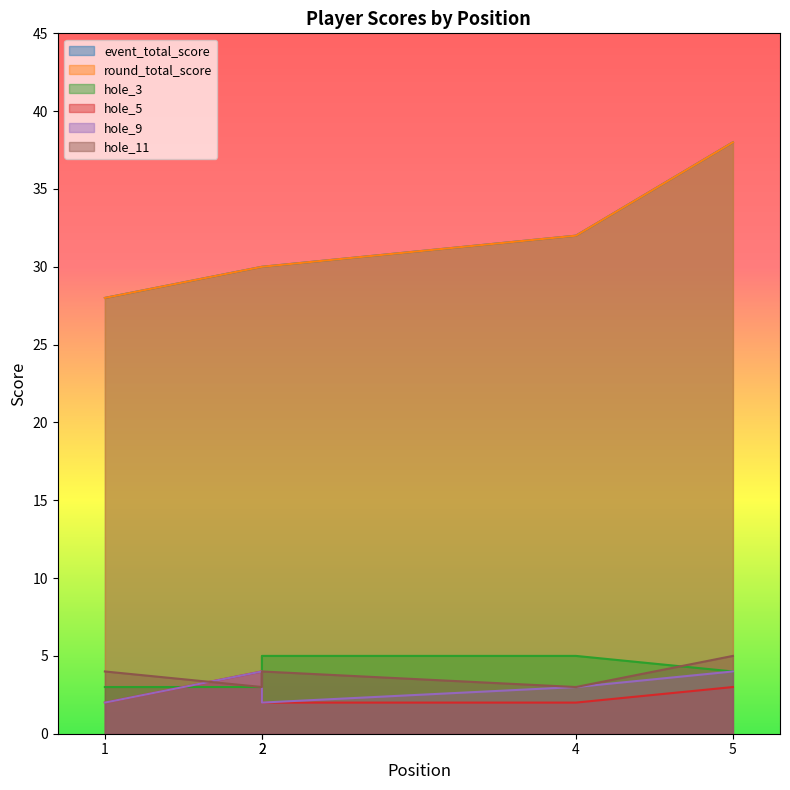

True or false: hole_9 and round_total_score cross at least once.

False